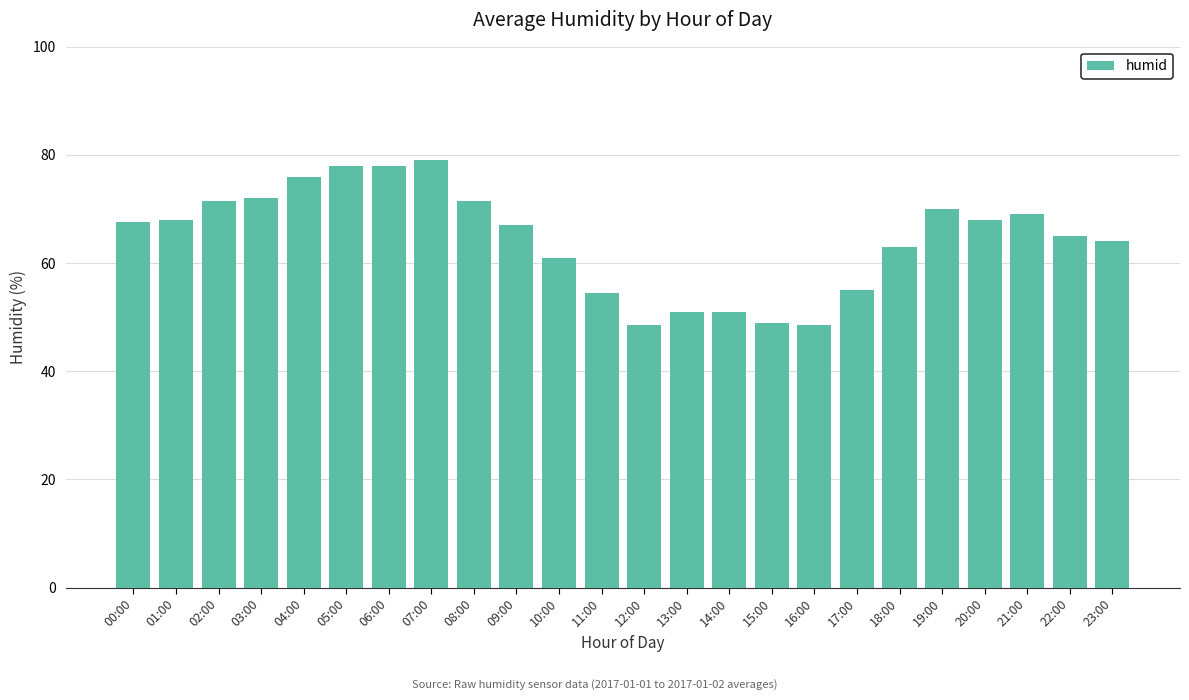

Where is the data nearest to the value 63?

18:00